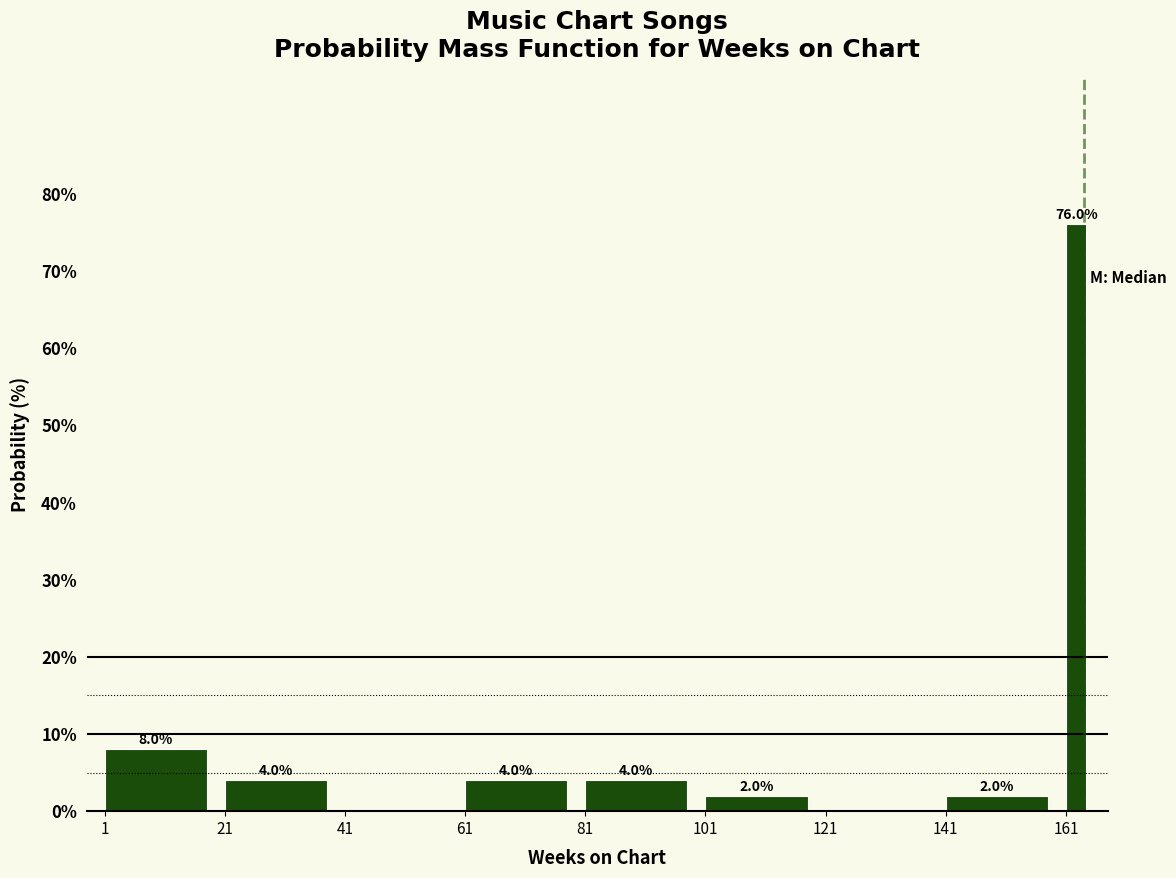

Read against the x-axis, roughly where is the centre of the tallest bar?

162